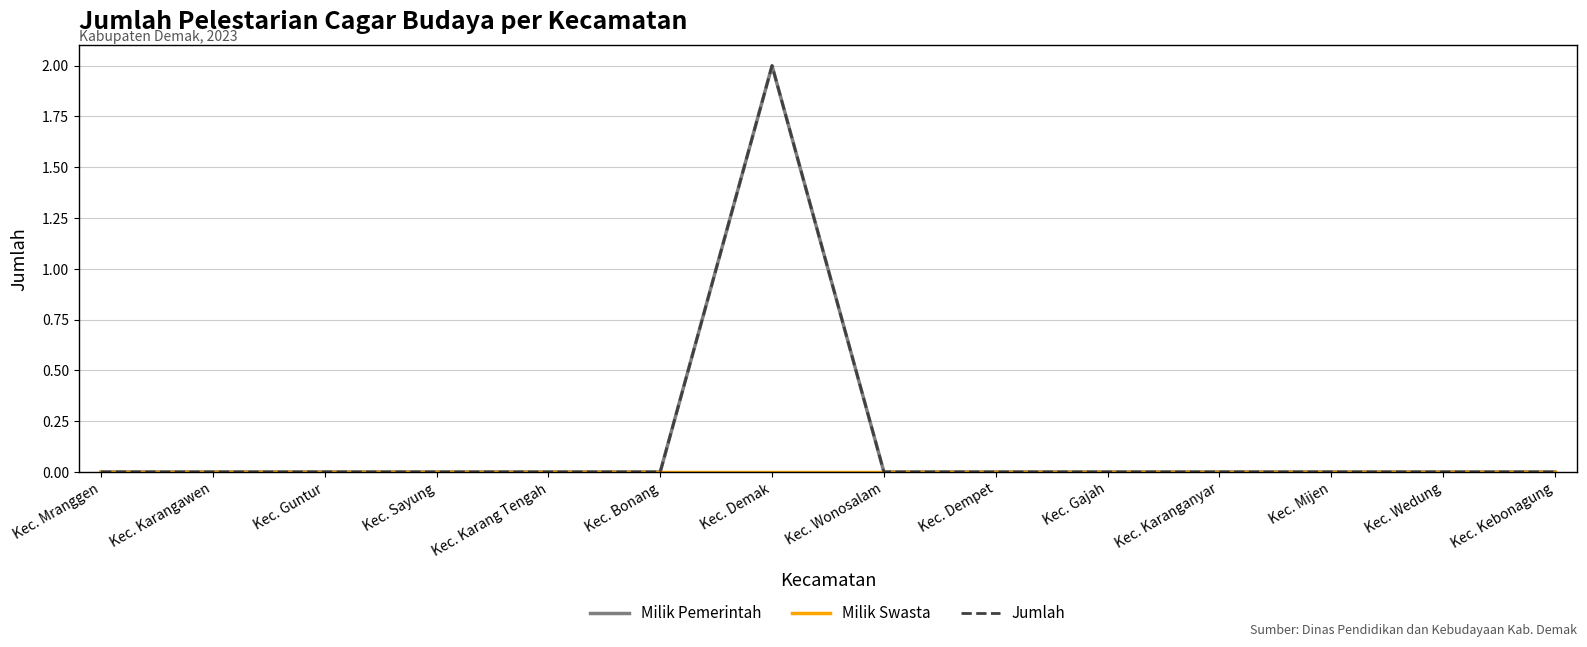

How many interior local peaks does the Milik Pemerintah series have?

1